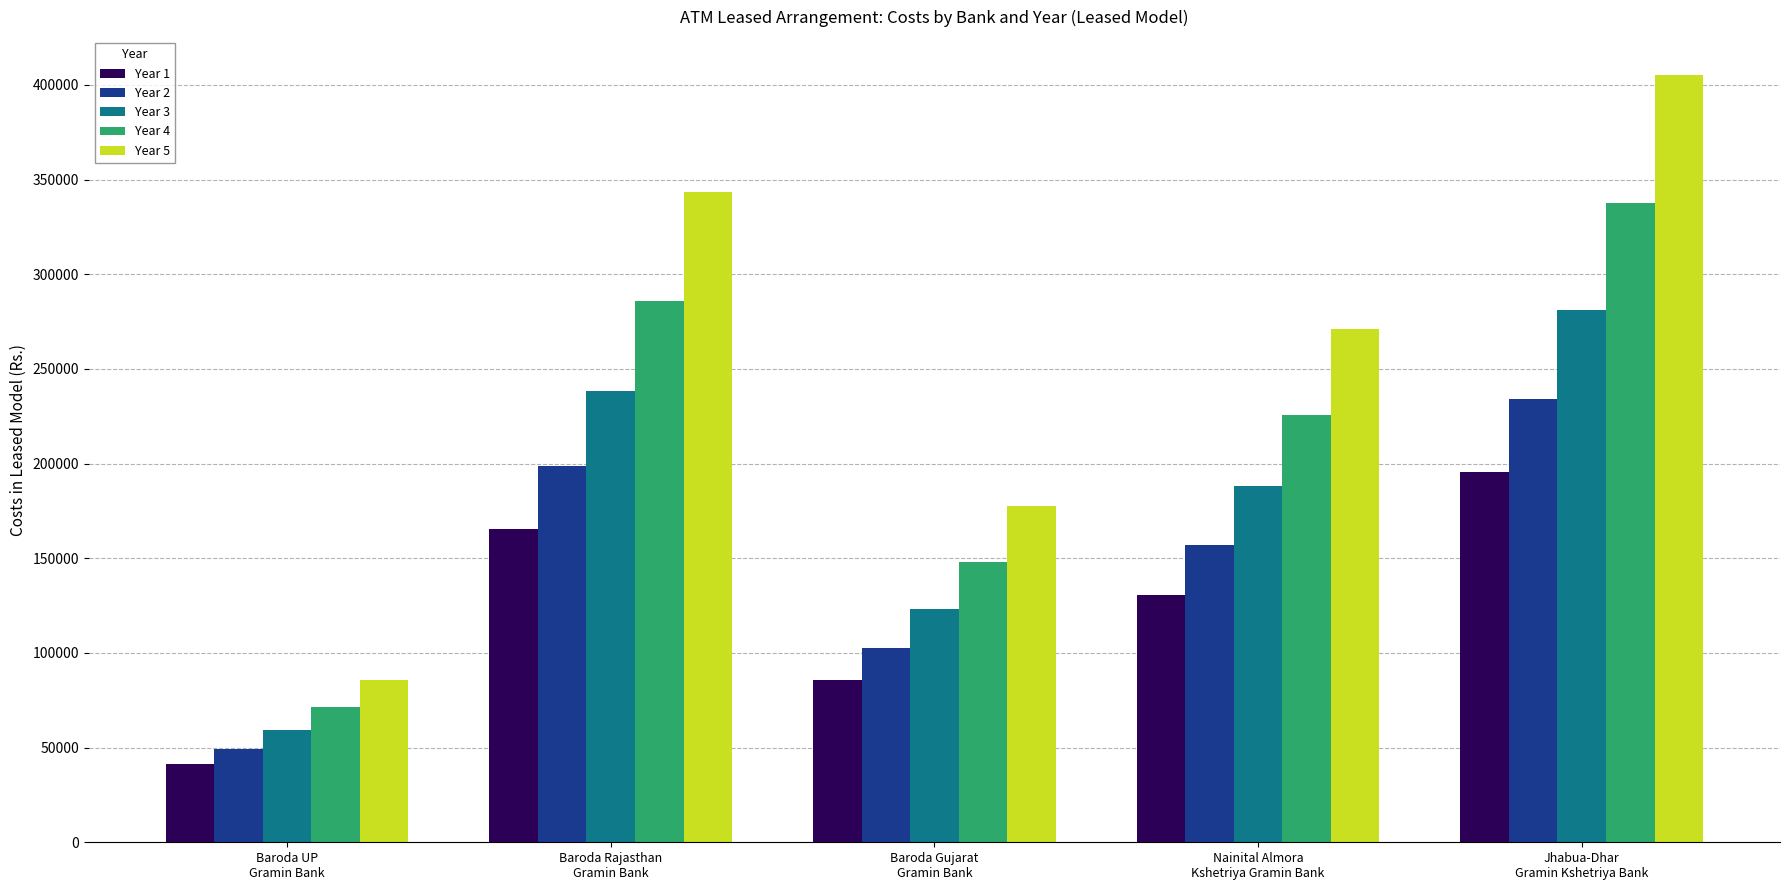

What is the smallest value displayed?

41220